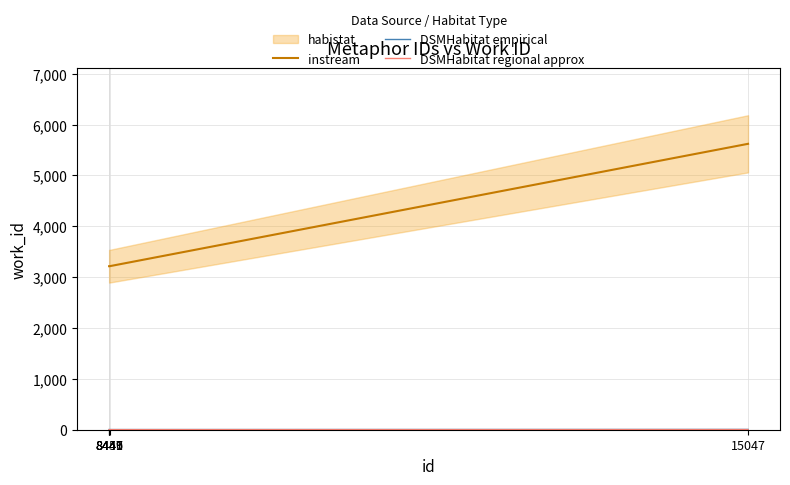

True or false: instream and DSMHabitat regional approx cross at least once.

False